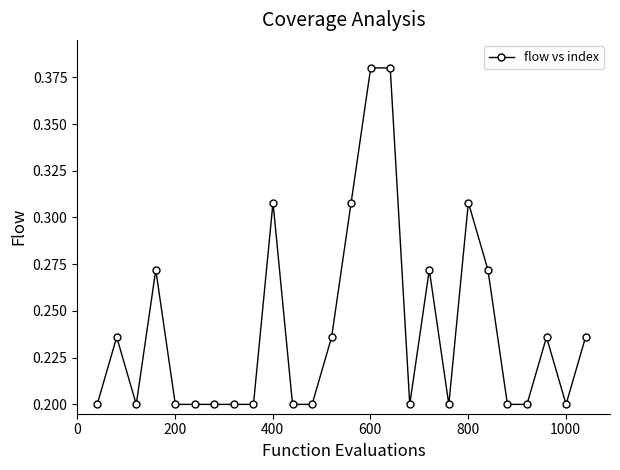

True or false: there are more than 2 points higher than both neighbors.

True